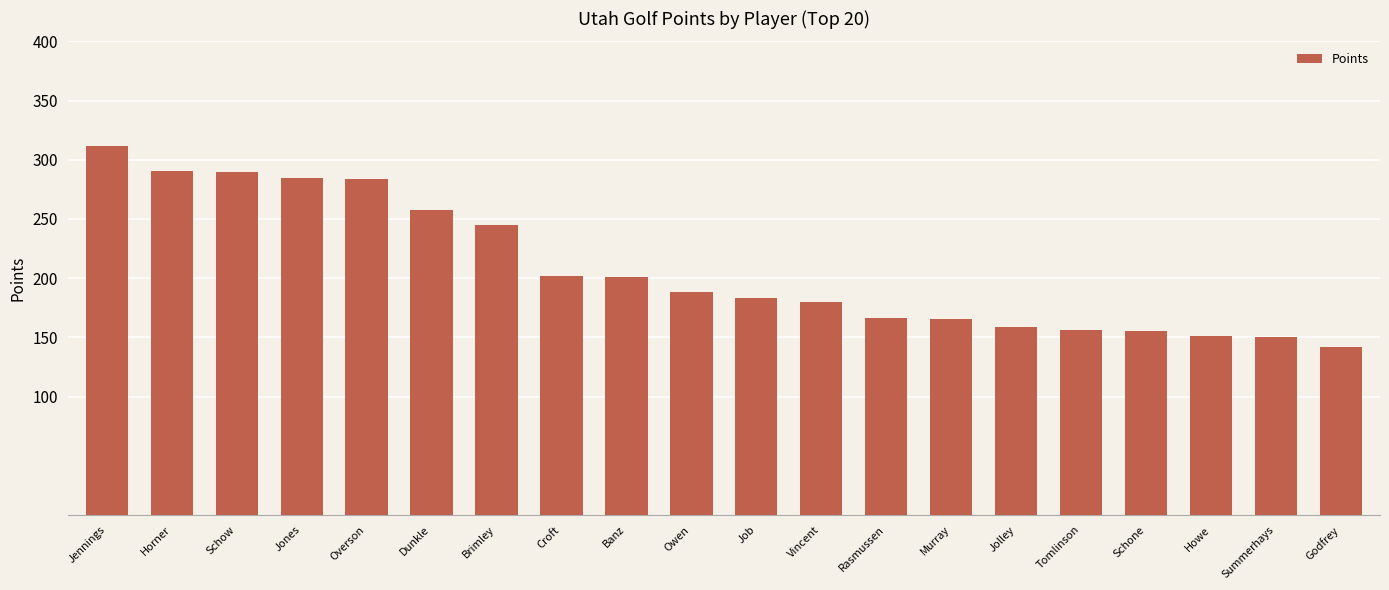

Does the chart contain any negative values?

No